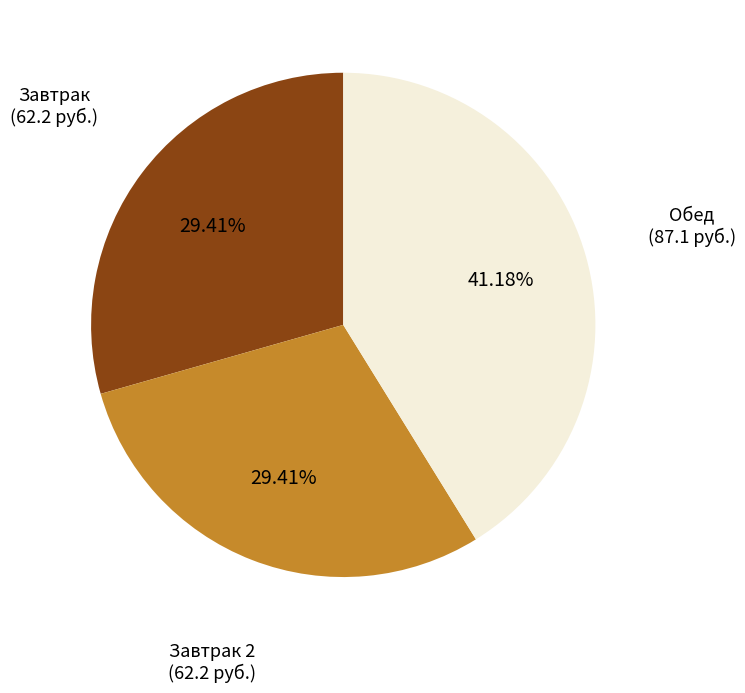

Is there any slice that represents more than half of the pie?

No